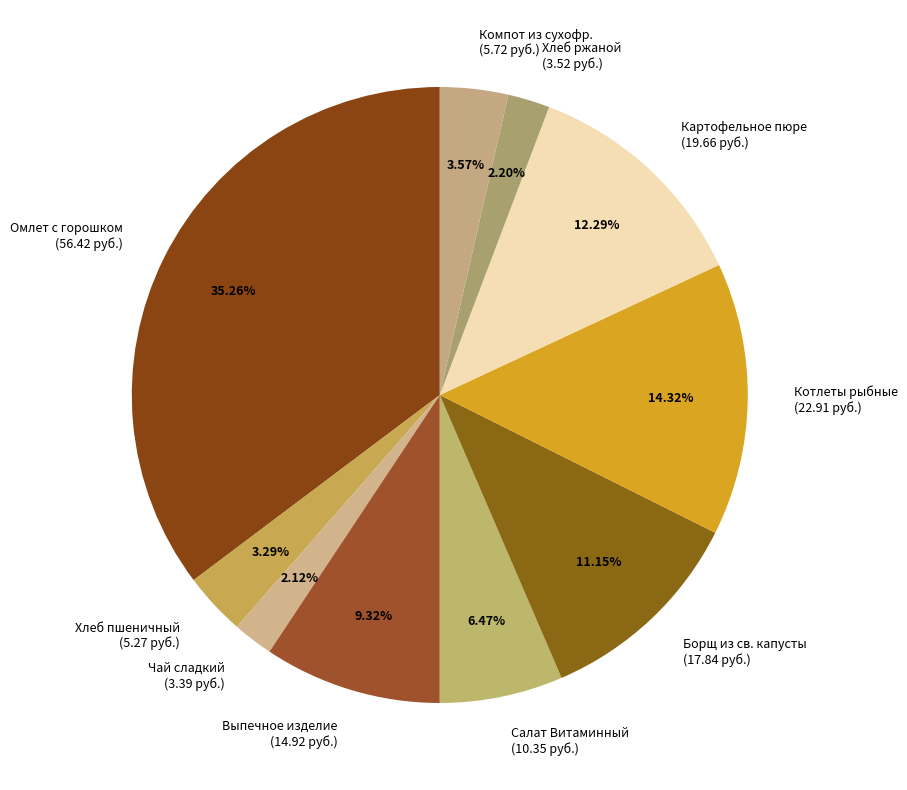

Do Картофельное пюре (19.66 руб.) and Борщ из св. капусты (17.84 руб.) together represent more than half of the pie?

No